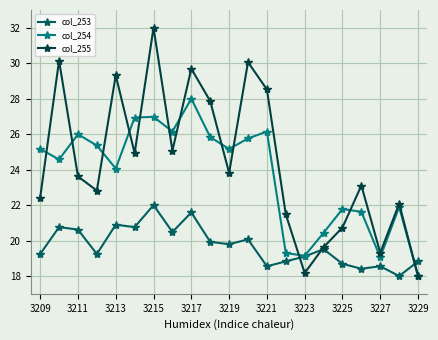

What is the average value of the col_254 series?

23.7